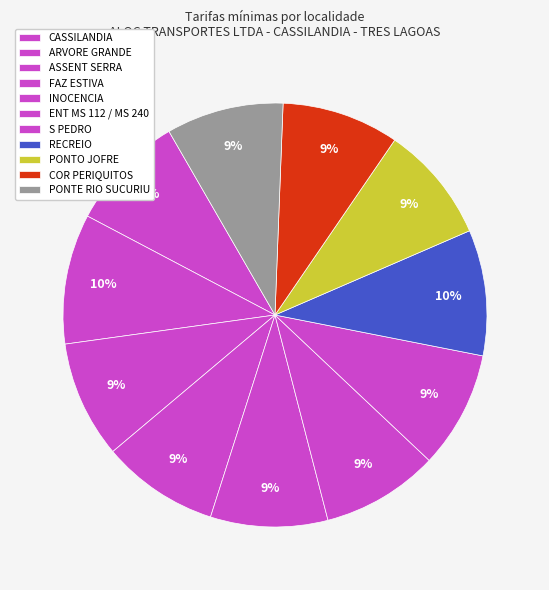

To the nearest percent, what portion does RECREIO represent?

10%